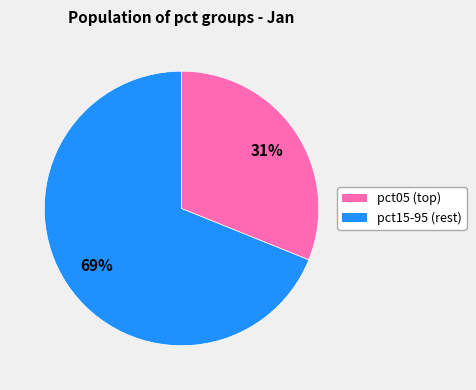

To the nearest percent, what is the difference between the largest and smallest slice percentages?

38%